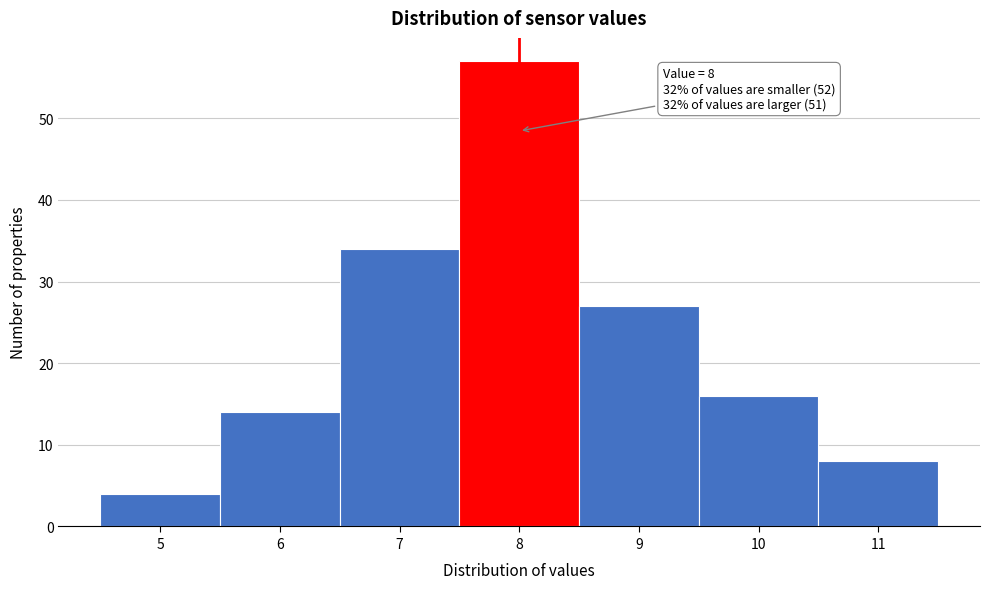

Over which range of the x-axis is the bar tallest?

7.5 to 8.5